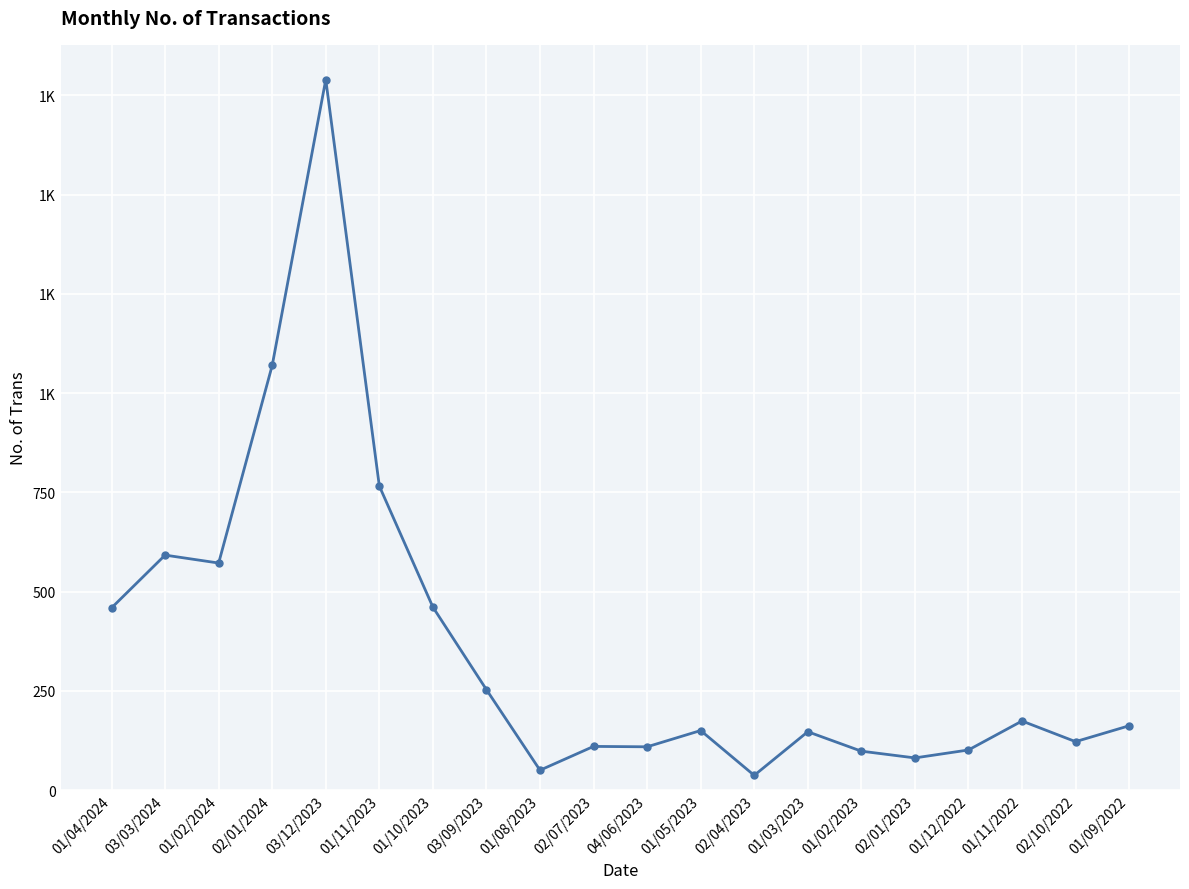

Which category has the highest value across all series?

03/12/2023